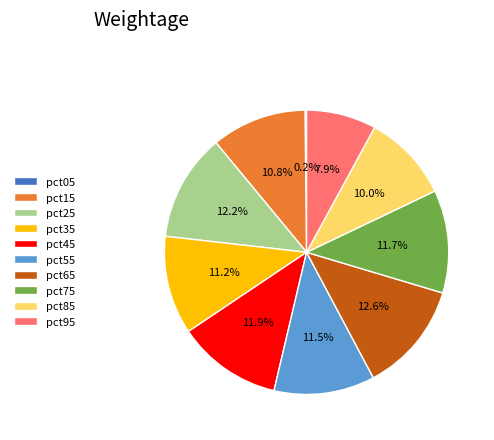

What percentage do pct25 and pct35 together represent?

23.4%